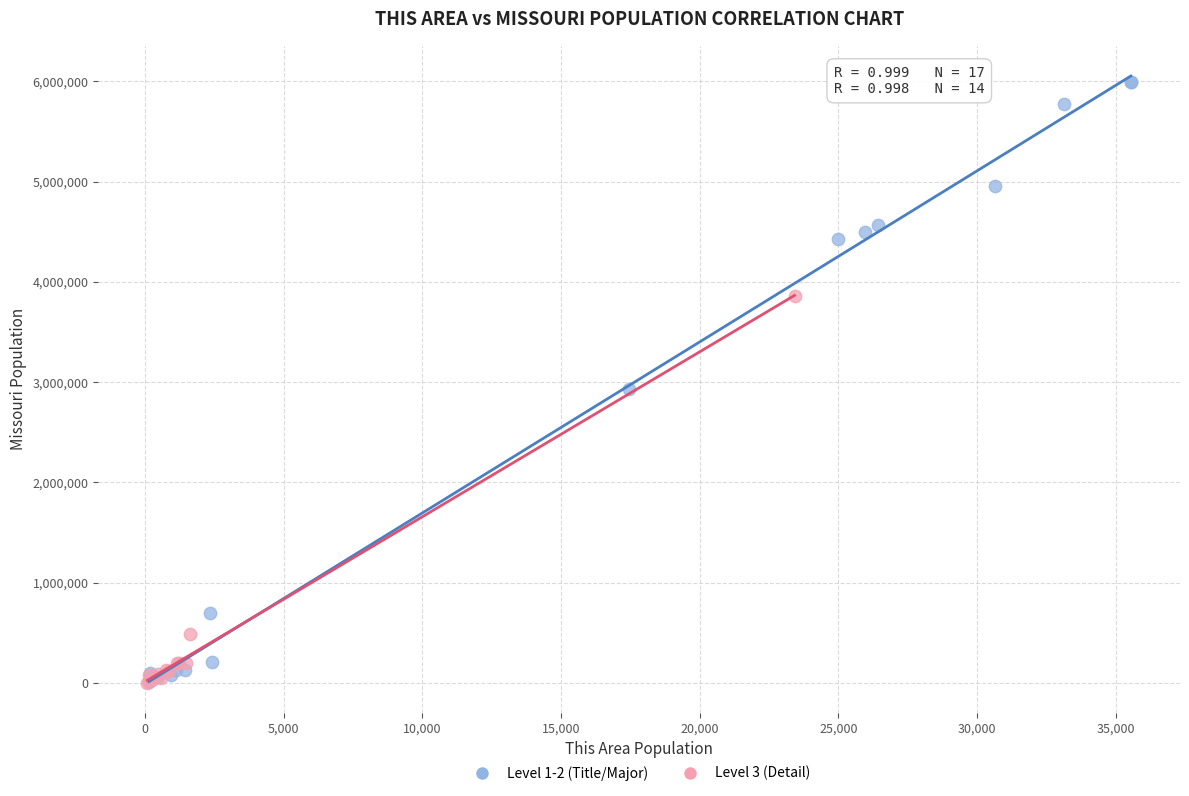

Which series has the largest Y range (max minus min)?

Level 1-2 (Title/Major)